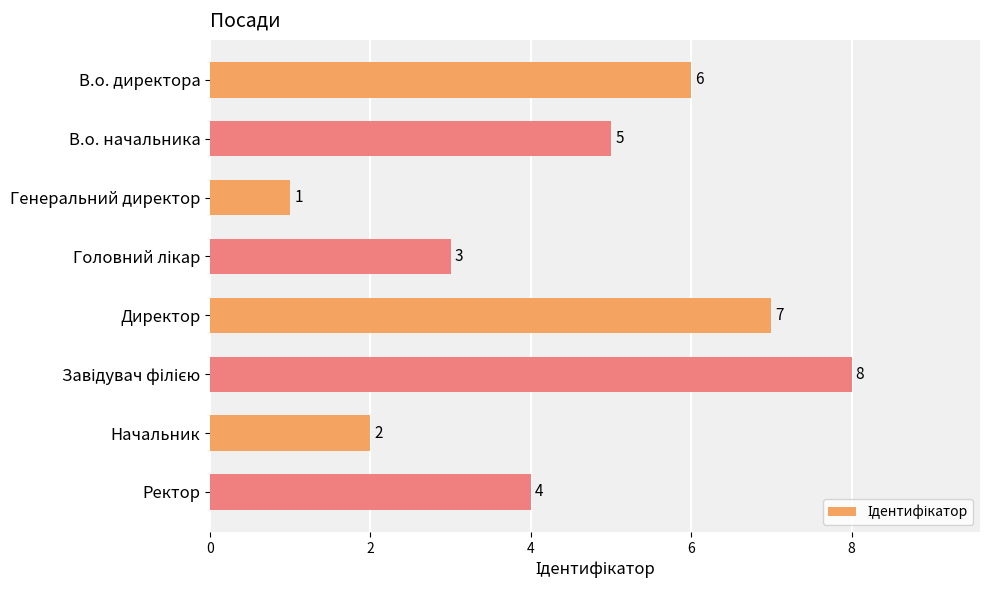

How many distinct data groups are displayed?

1